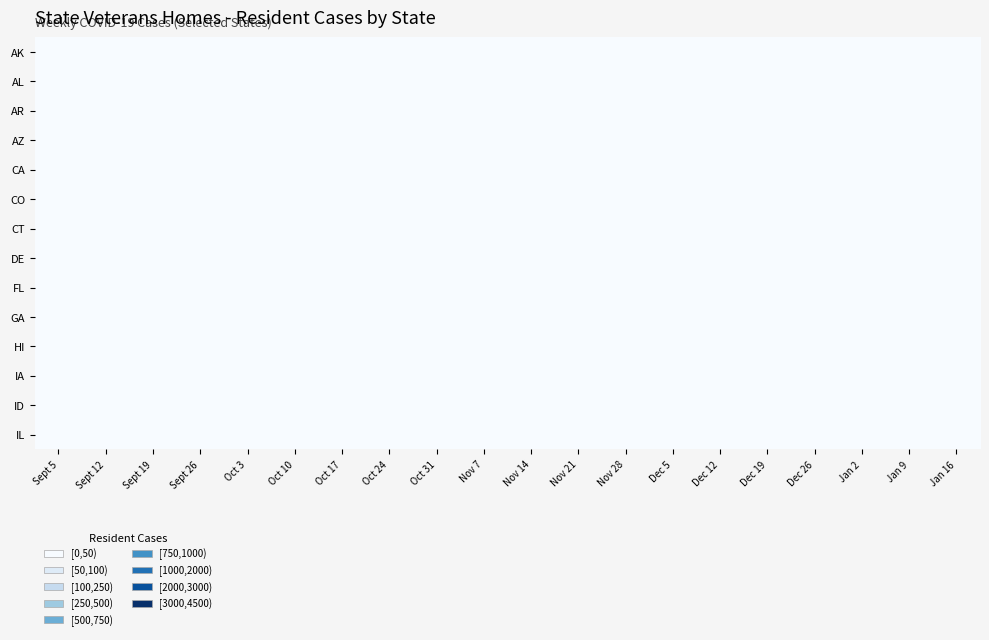

How many data points does each series have?

20